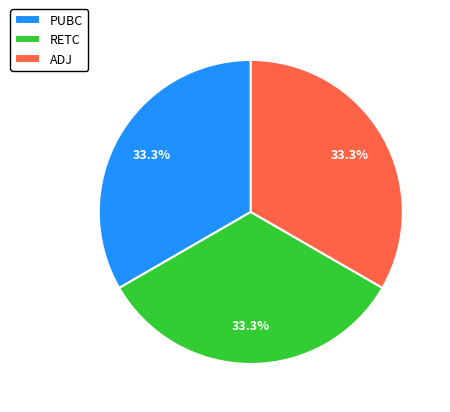

Count the number of slices in the pie.

3